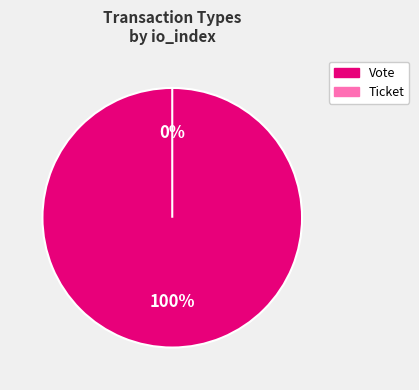

How many segments does this pie chart have?

2